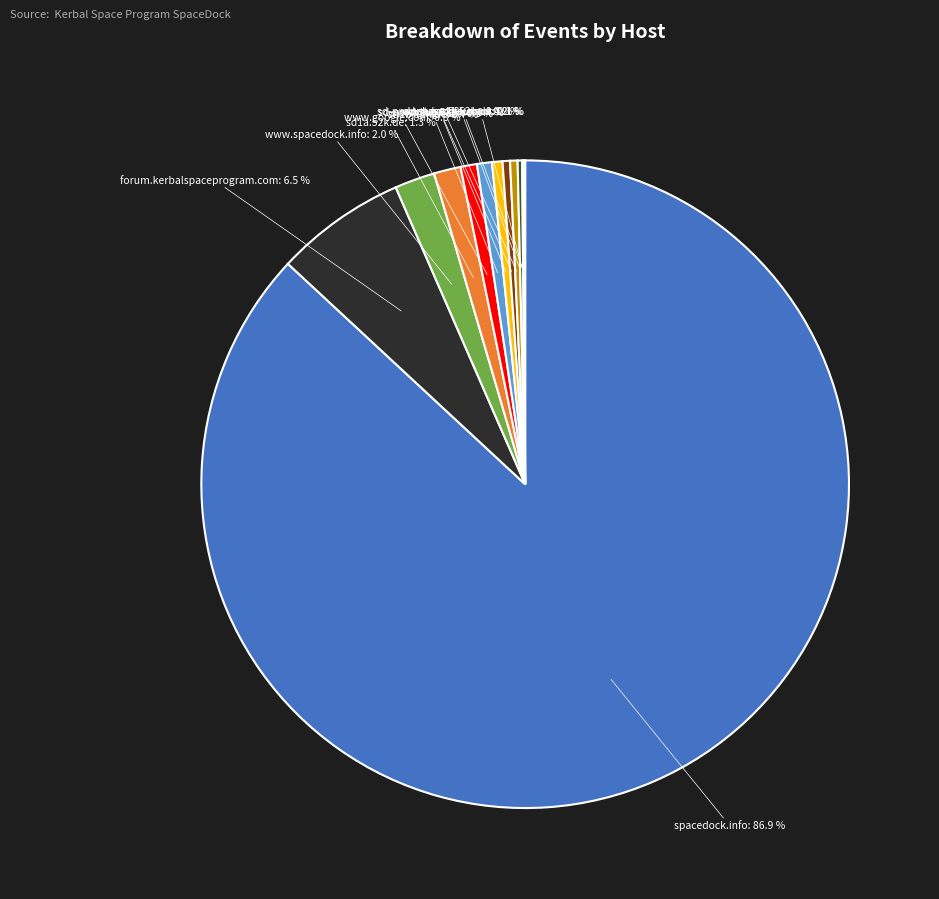

Is there a majority slice in this chart?

Yes